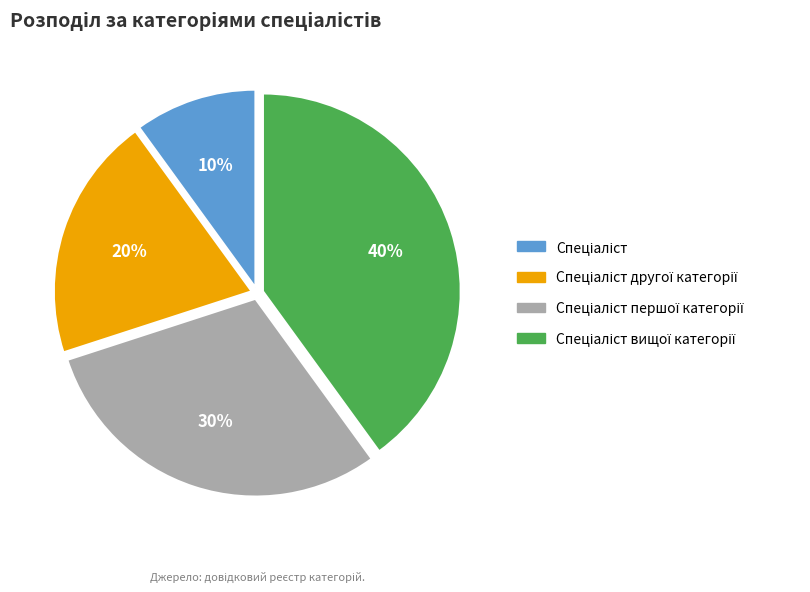

To the nearest percent, what is the average slice percentage?

25%